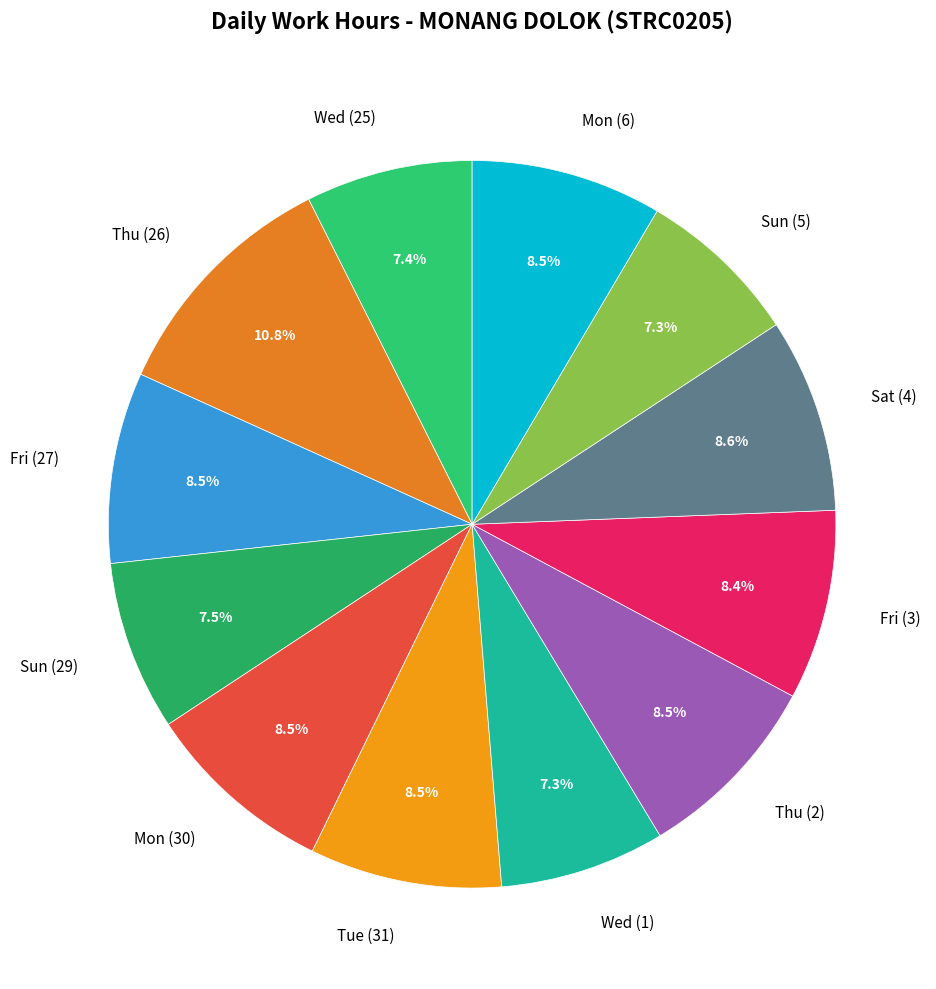

Between Fri (27) and Thu (26), which is larger?

Thu (26)